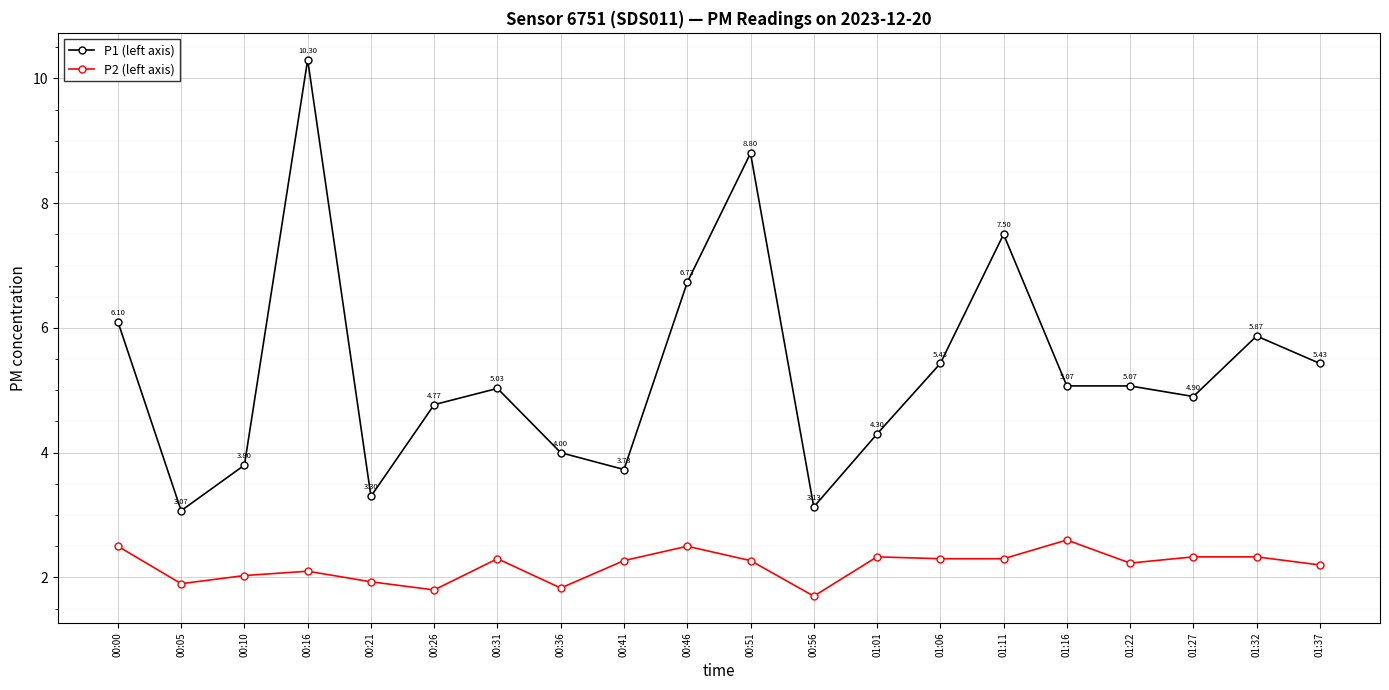

Rank the series at 01:32 from highest to lowest value.

P1 (left axis), P2 (left axis)